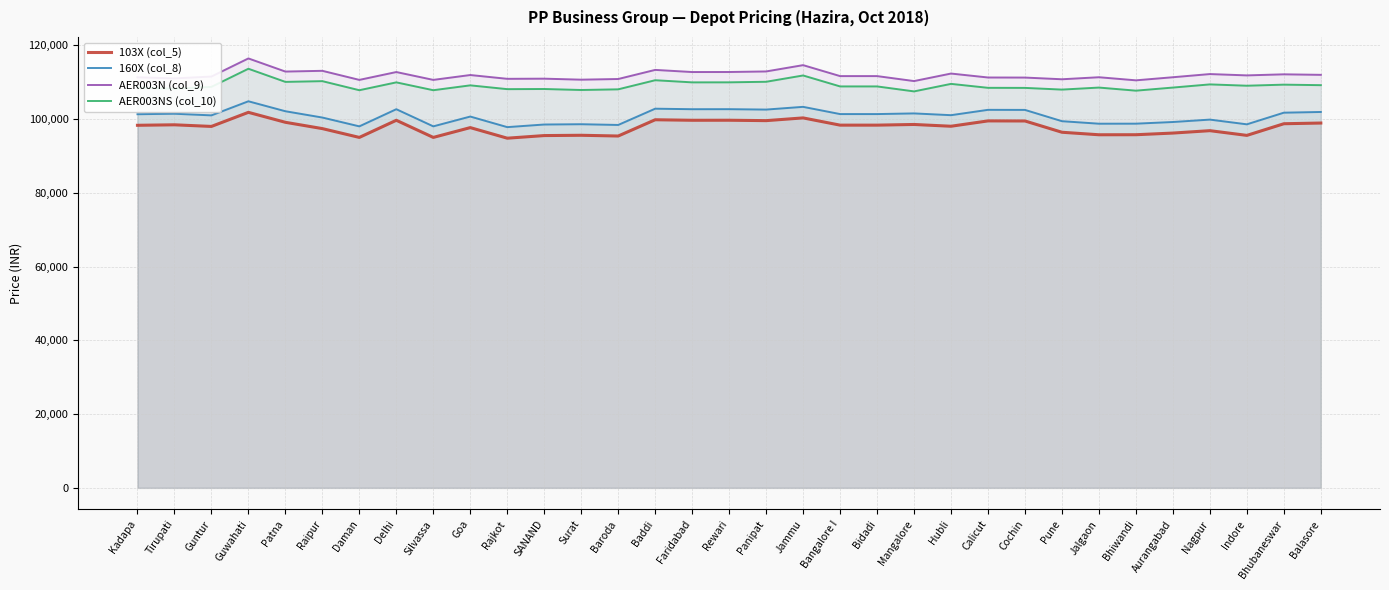

The AER003N (col_9) series shows 111270 at Cochin. True or false?

True